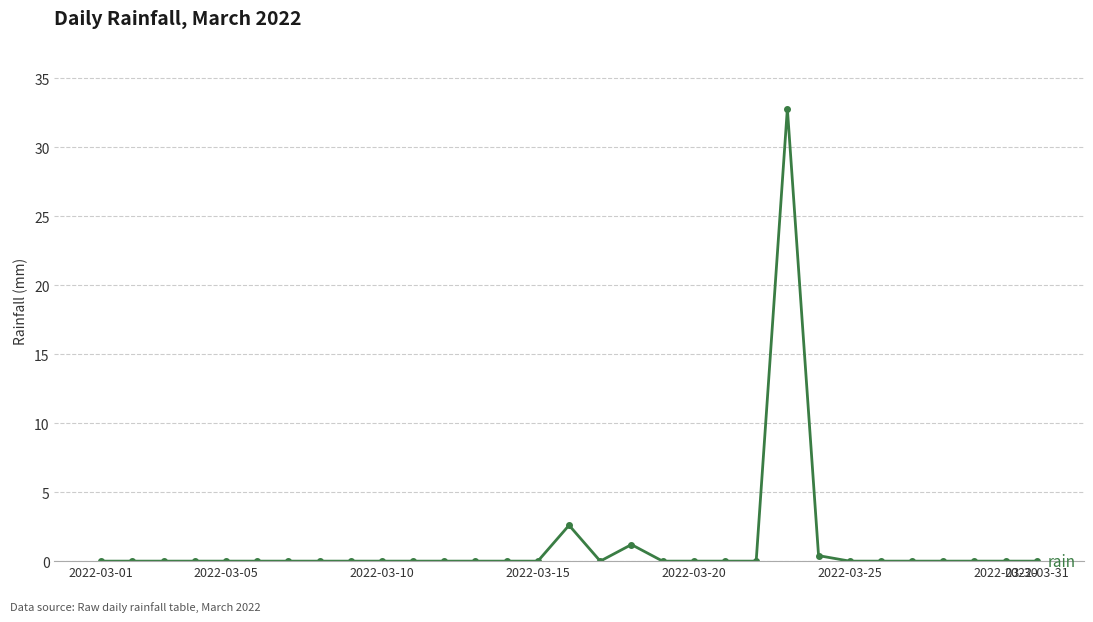

How many lines are shown in the chart?

1